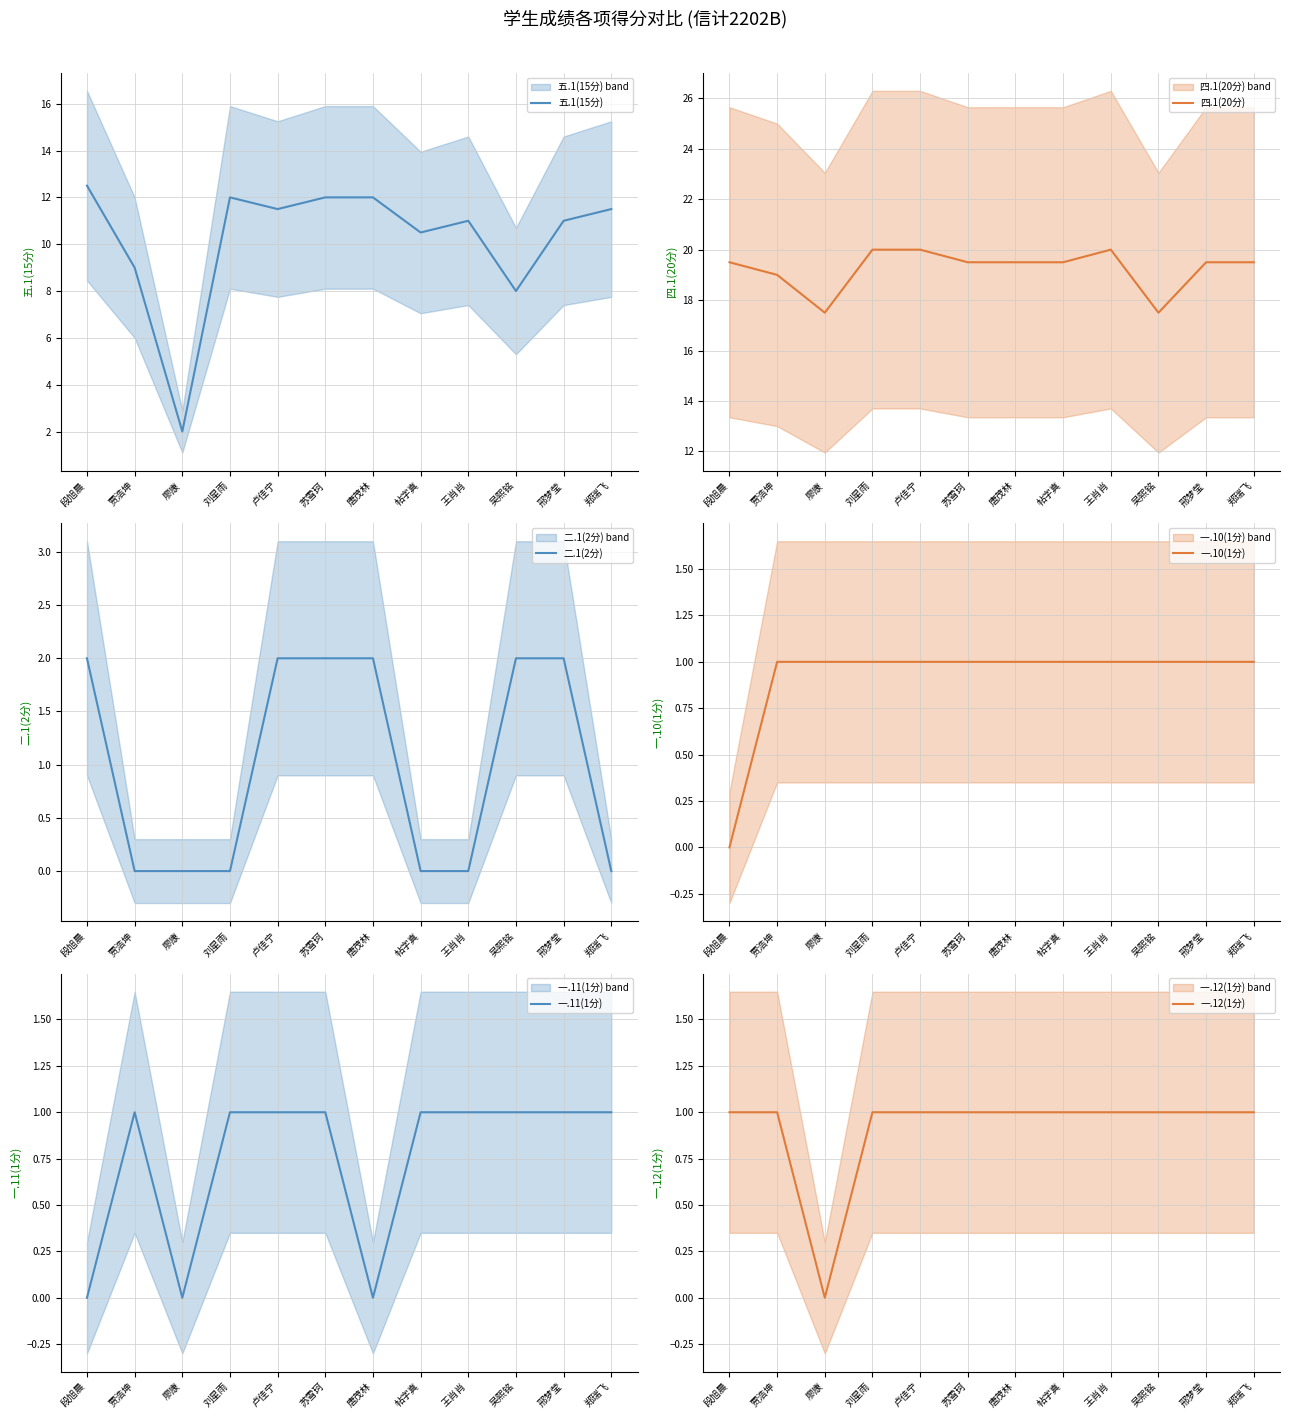

At which label does 四.1(20分) first exceed 19?

段旭晨